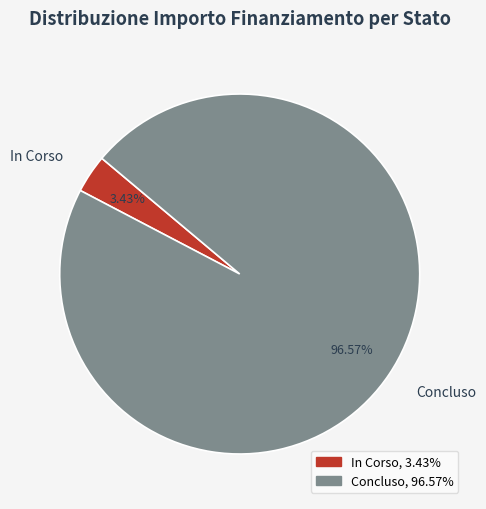

Is Concluso the majority of the pie?

Yes